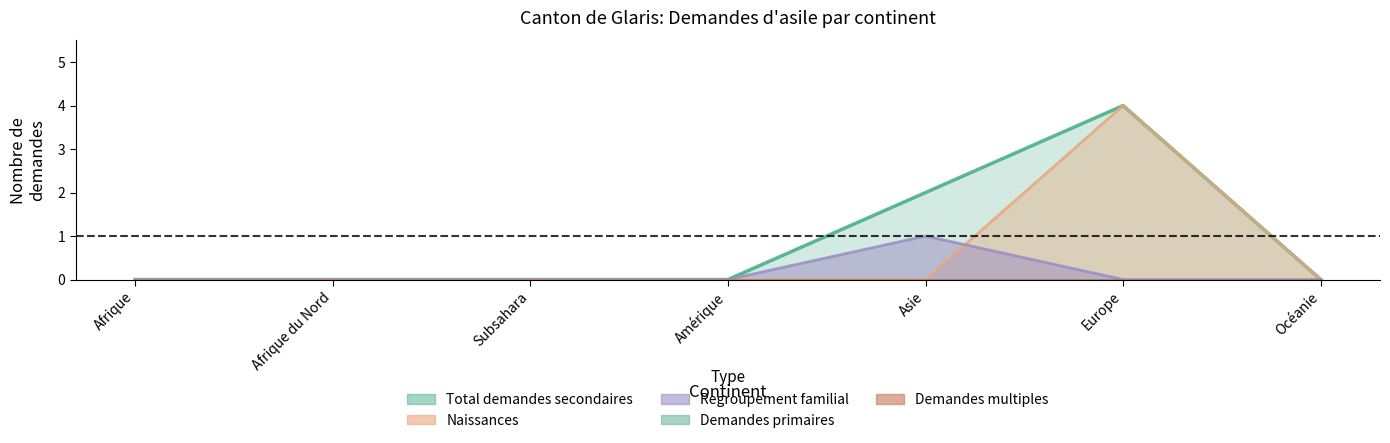

At which label is Naissances closest to 2?

Afrique